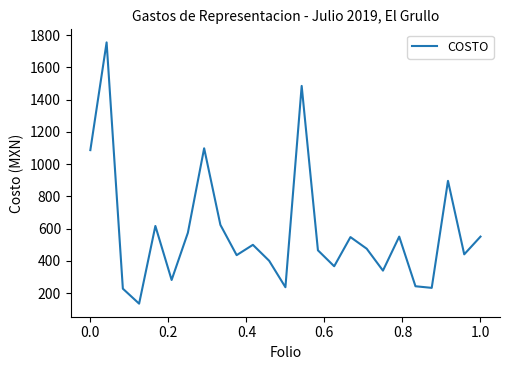

What is the greatest value displayed?

1755.0